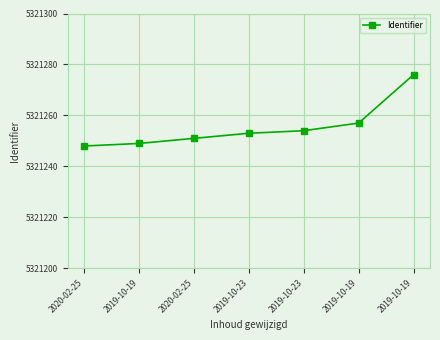

Reading left to right, what are all the values shown in this chart?

5321248	5321249	5321251	5321253	5321254	5321257	5321276